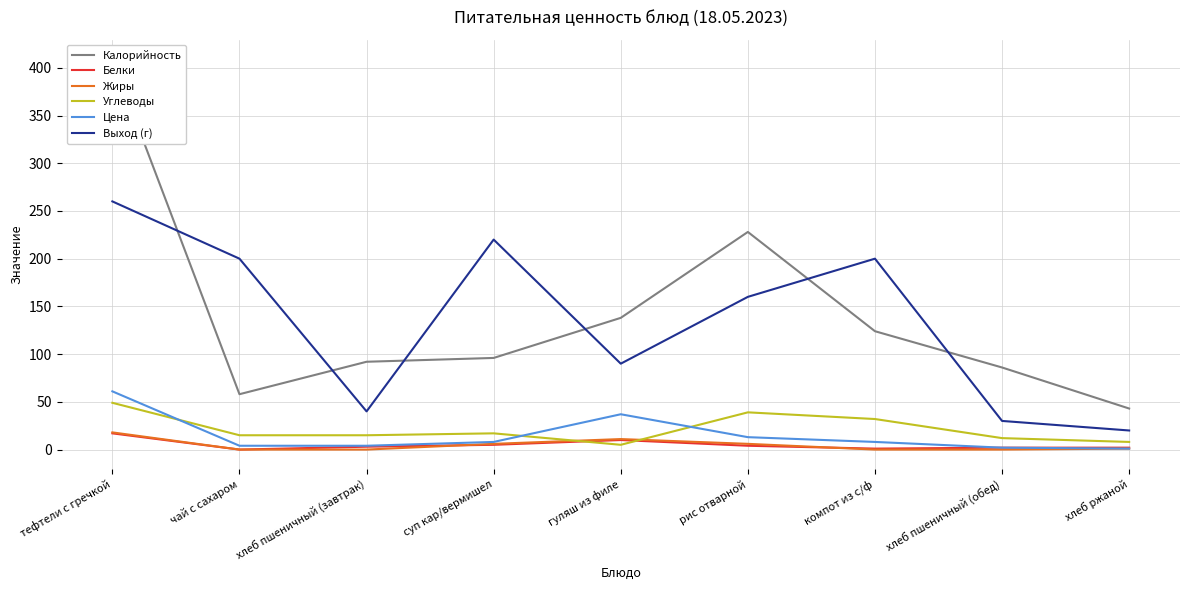

List the labels in order of Белки value, largest first.

тефтели с гречкой, гуляш из филе, суп кар/вермишел, рис отварной, хлеб пшеничный (завтрак), хлеб пшеничный (обед), хлеб ржаной, компот из с/ф, чай с сахаром